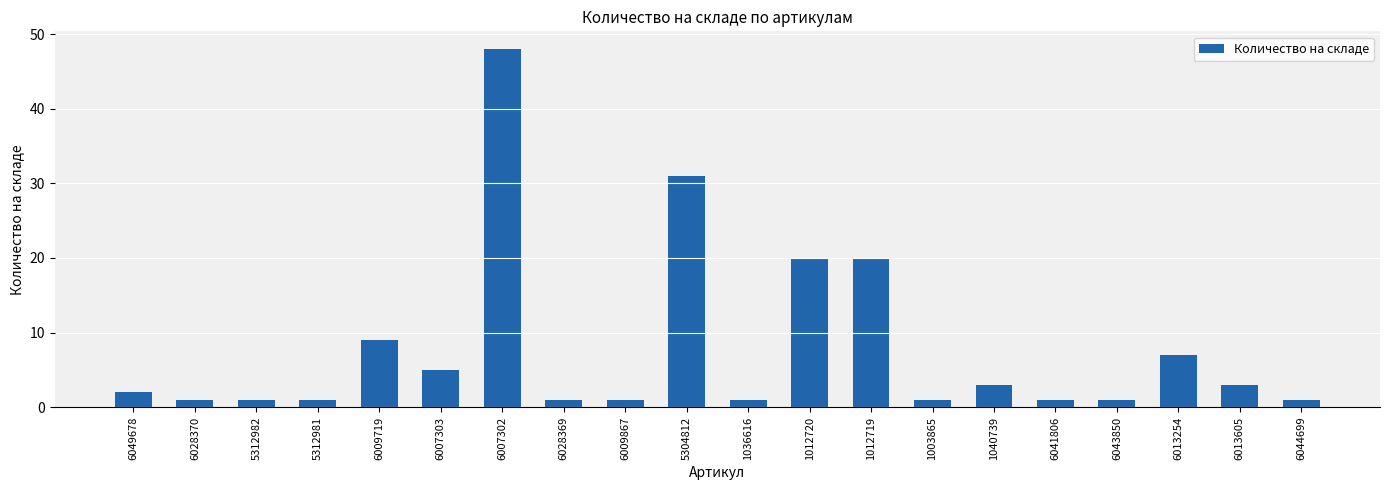

The chart shows a value of 1 at 1036616. True or false?

True